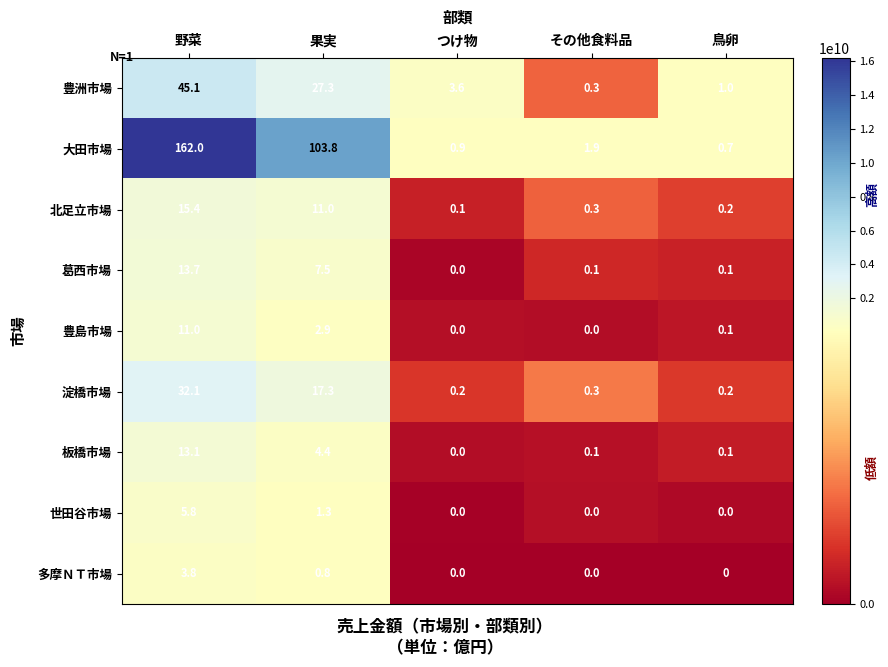

Where is 葛西市場 nearest to the value 6?

果実